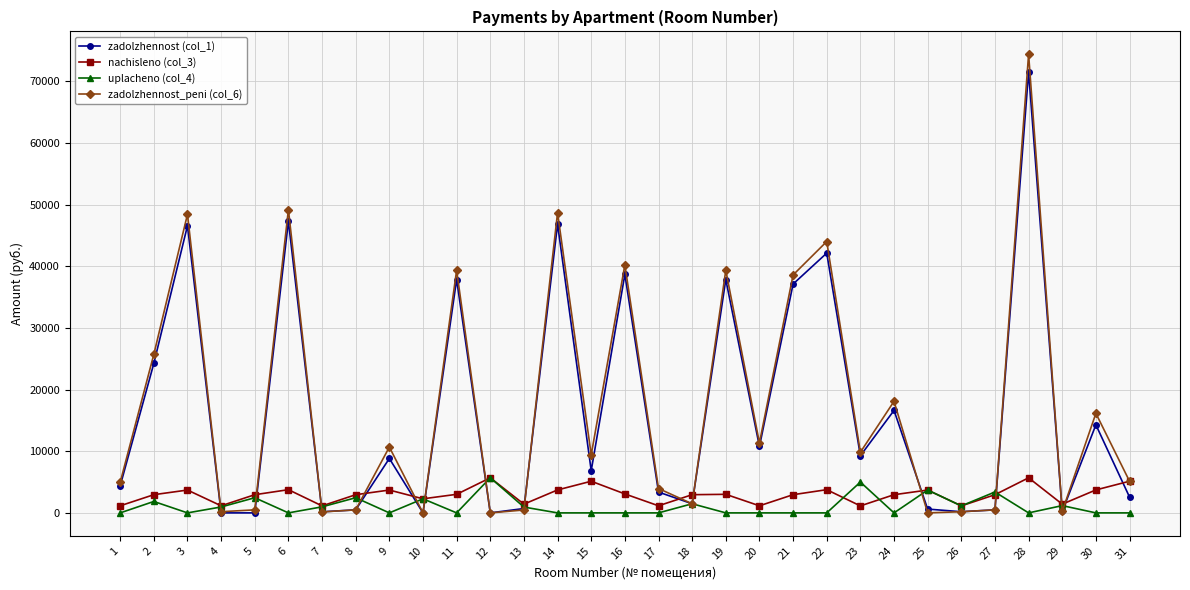

The value of zadolzhennost_peni (col_6) at 21 is 38597.9. True or false?

True